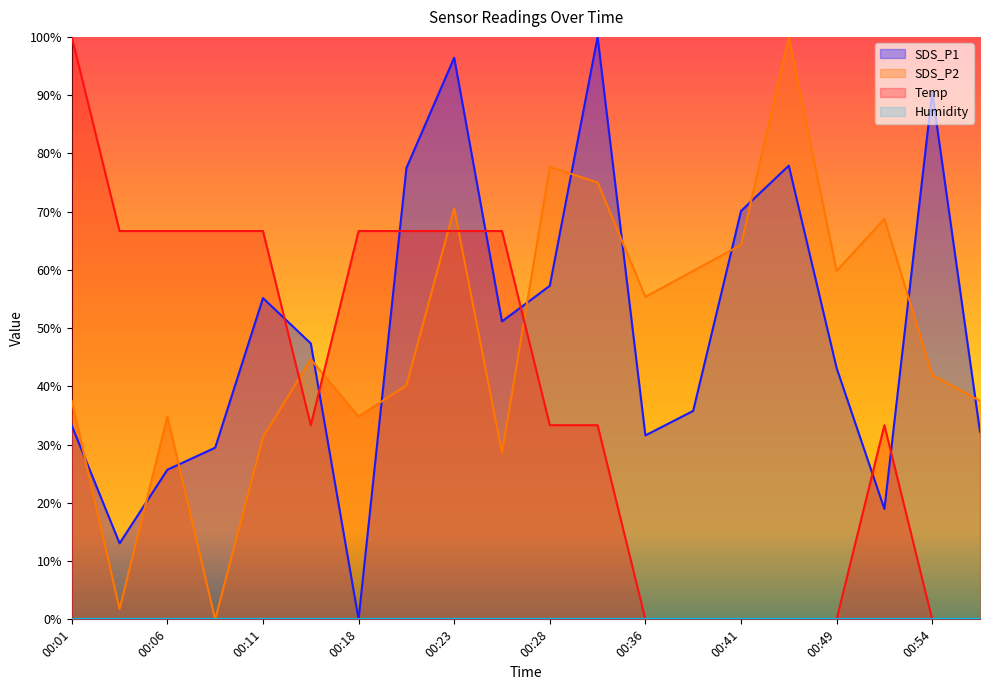

What is the sum of the SDS_P1 values at 00:18 and 00:08?

29.5